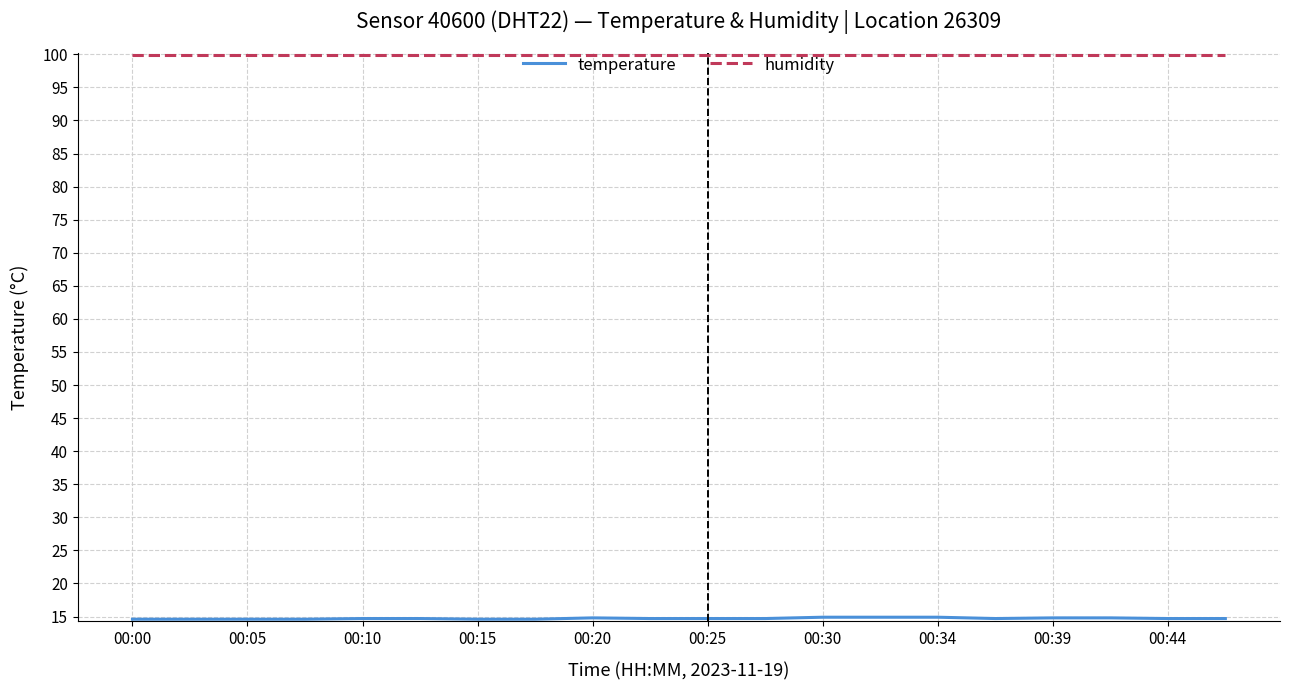

What is the maximum value shown in the chart?

99.9